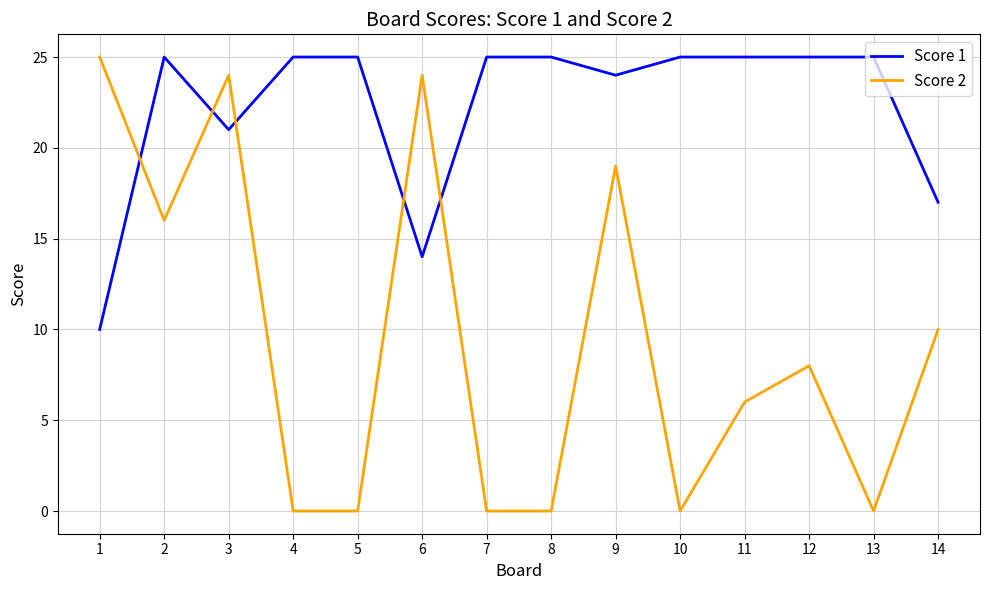

Which series has the largest range (max minus min)?

Score 2